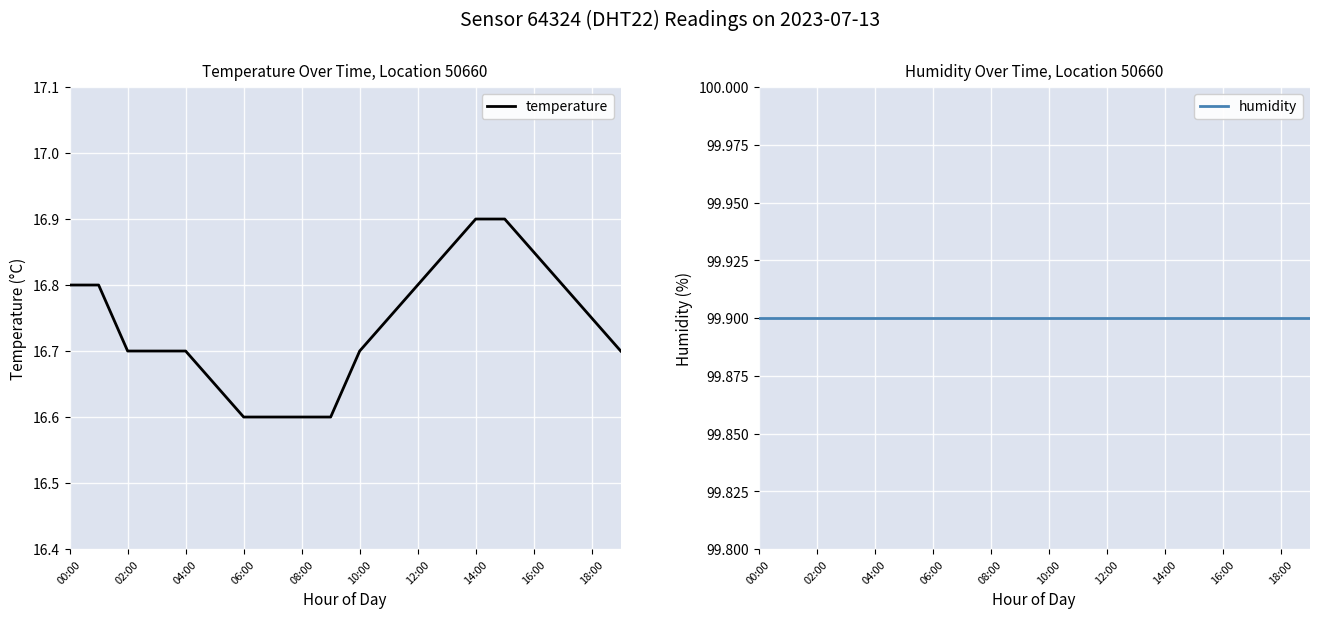

What is the difference between the temperature values at 04:00 and 18:00?

0.1